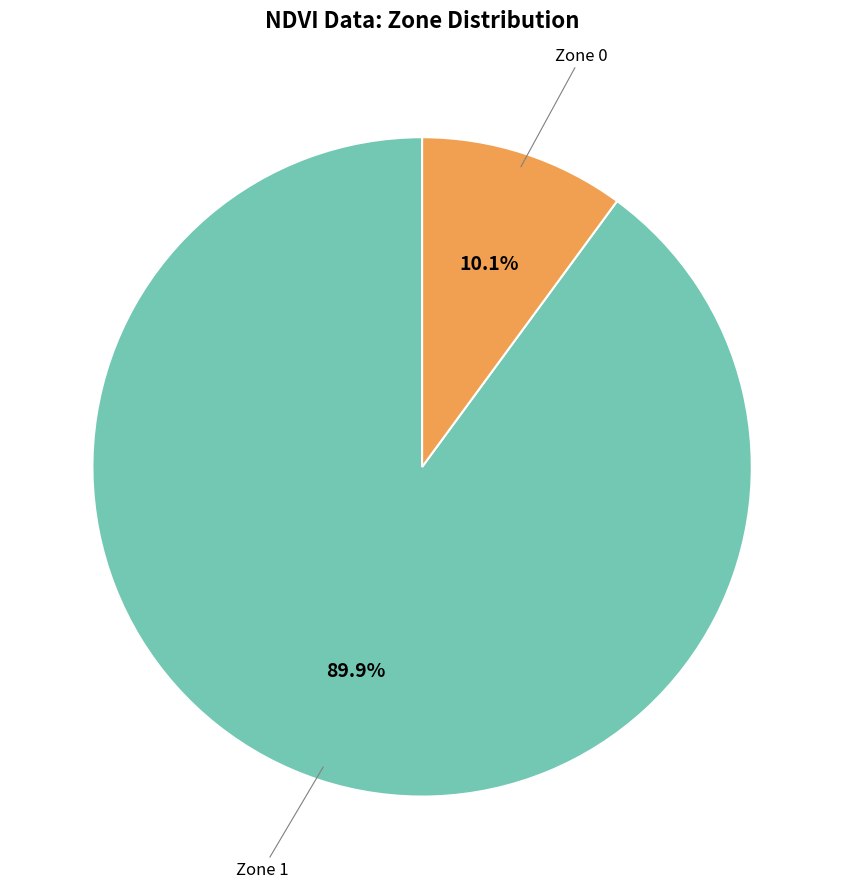

How many slices are in this pie chart?

2